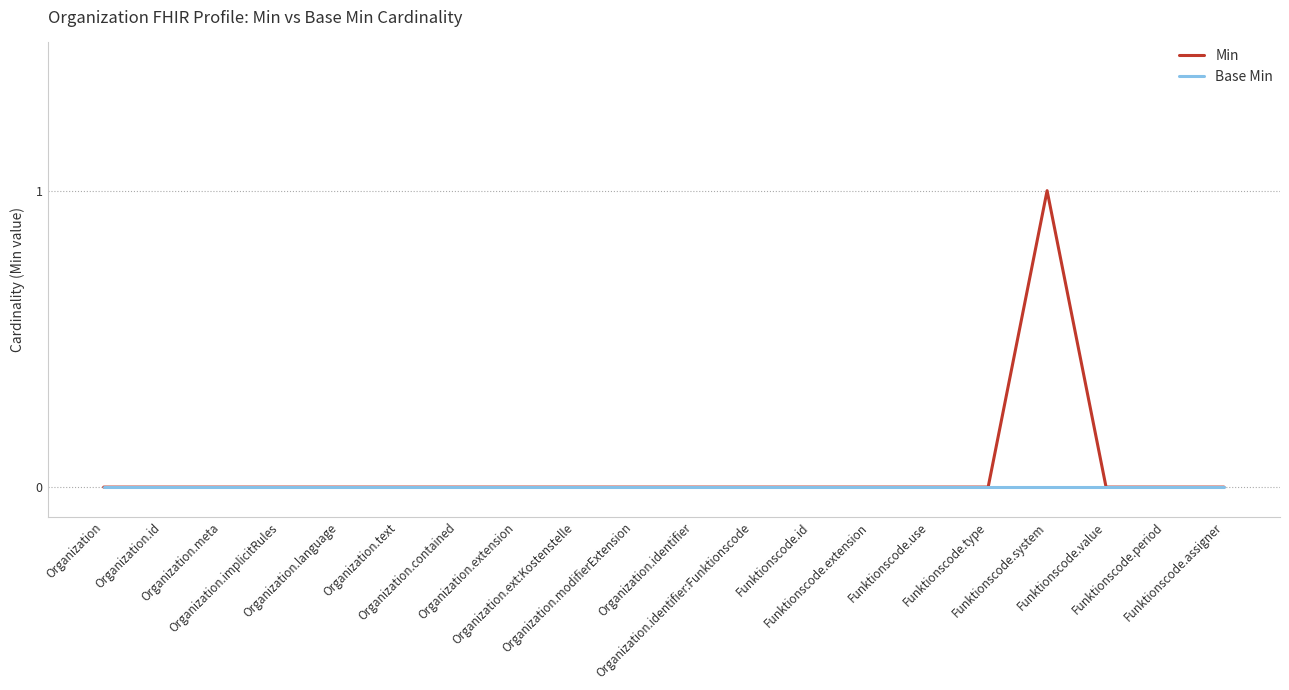

Is it true that Min equals 1 at Organization.id?

False